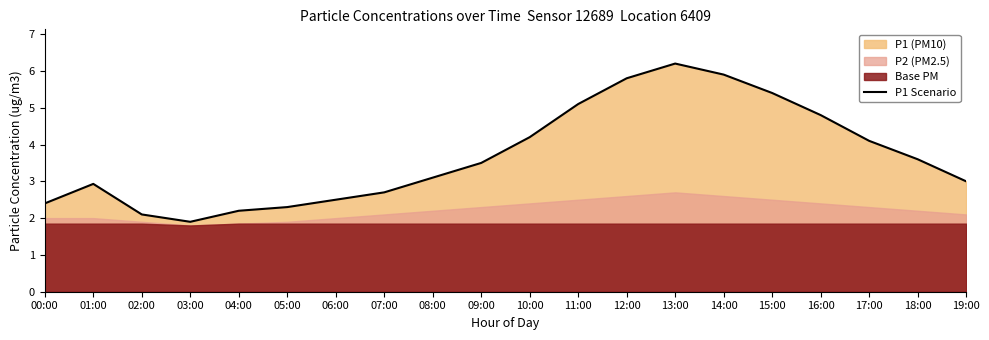

What is the average value?

3.7